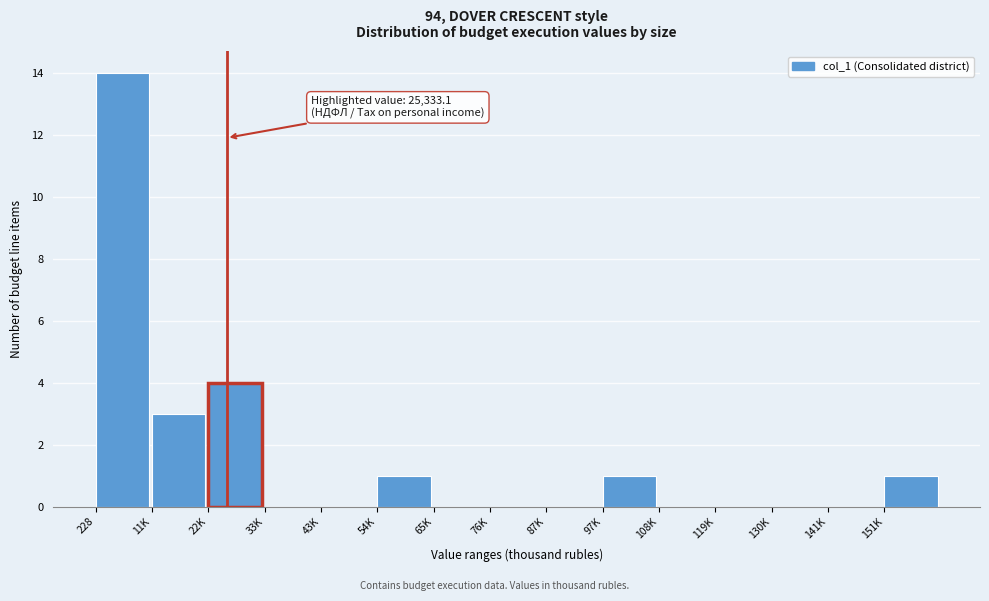

Reading left to right, transcribe all the data shown in this chart.

228=14	11K=3	22K=4	33K=0	43K=0	54K=1	65K=0	76K=0	87K=0	97K=1	108K=0	119K=0	130K=0	141K=0	151K=1